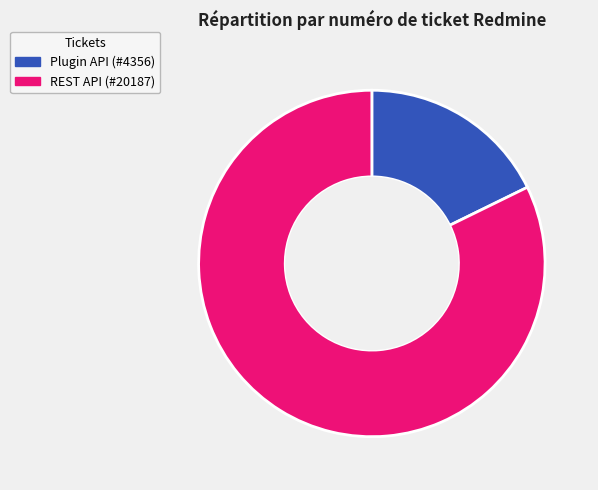

To the nearest percent, what portion does REST API (#20187) represent?

82%